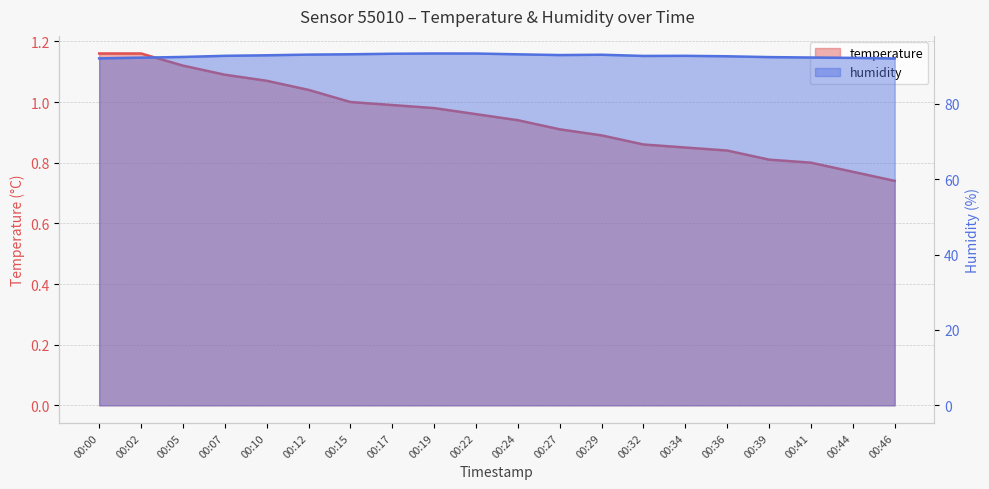

Which series has the largest total across all categories?

humidity